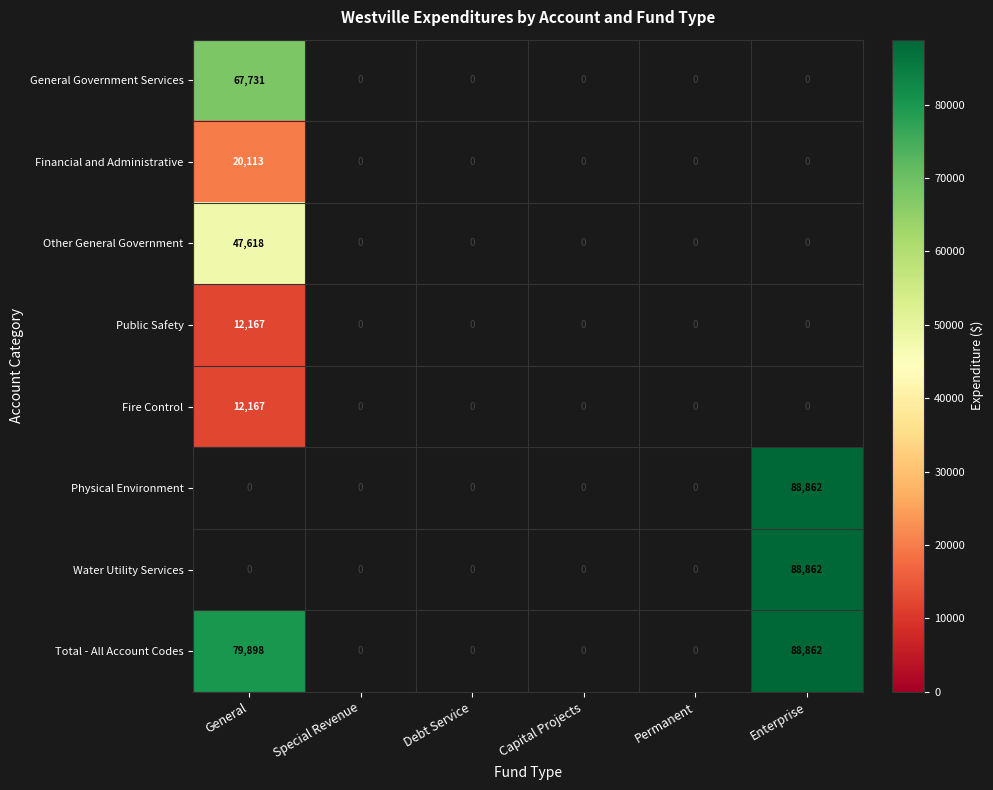

What is the greatest value displayed?

88862.0